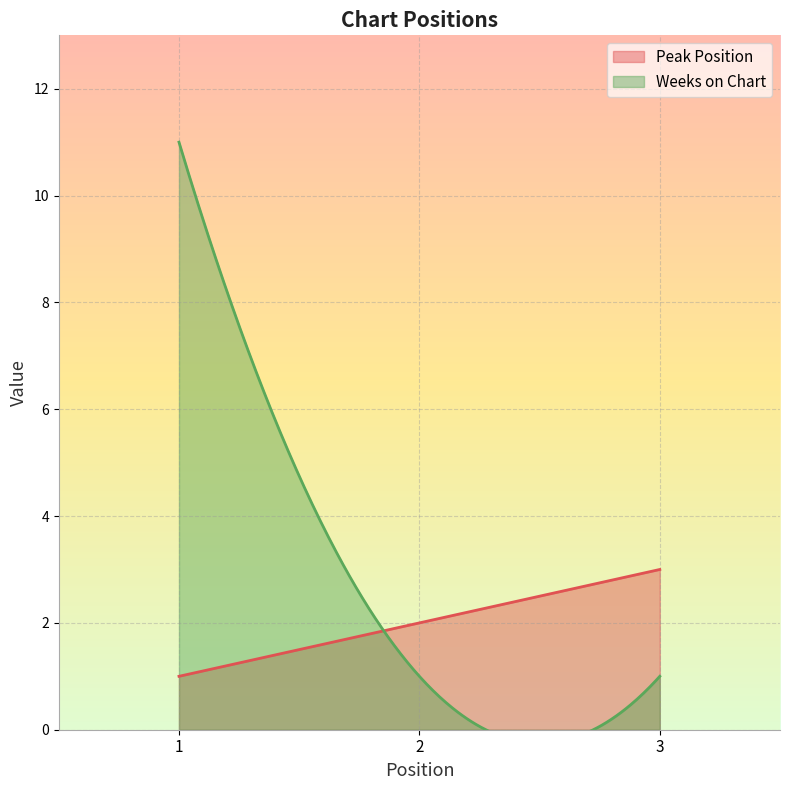

At which category is the sum across all series the highest?

1